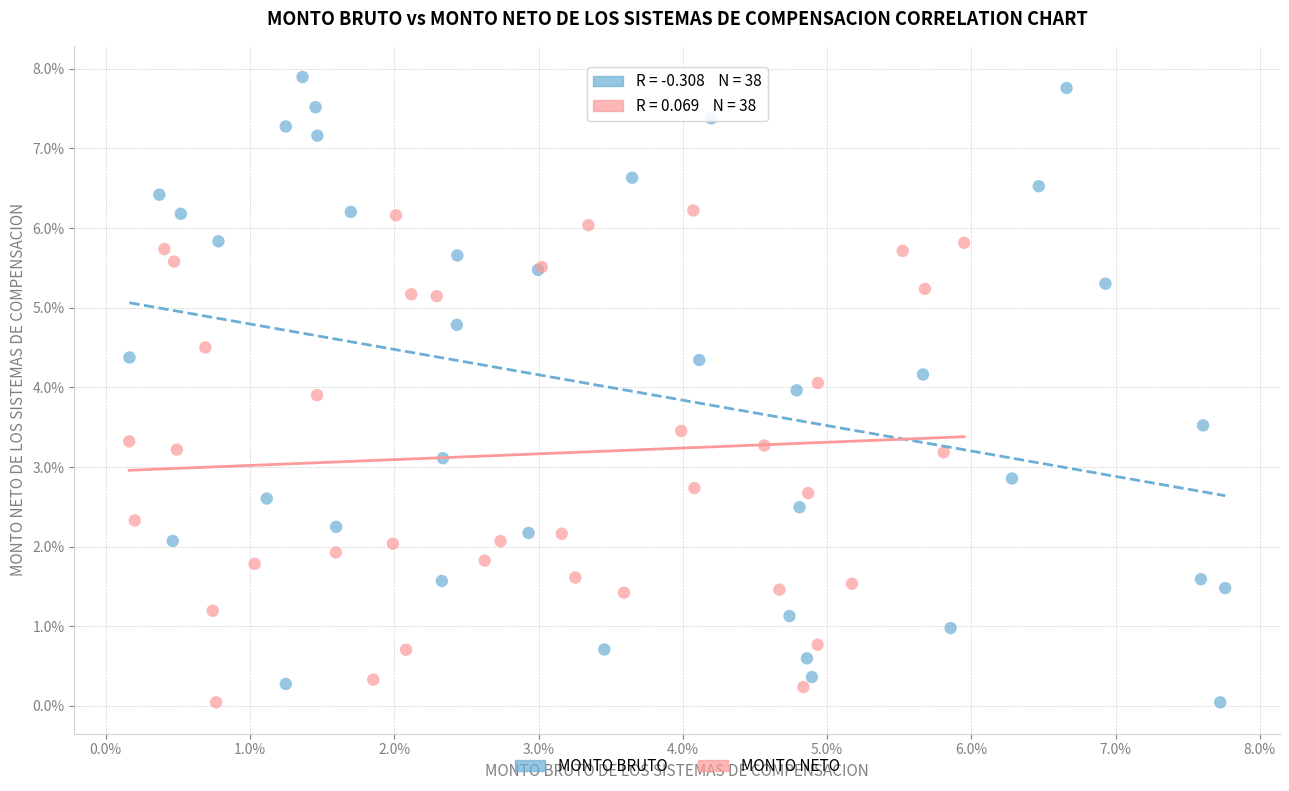

Which series reaches the maximum Y coordinate?

MONTO BRUTO